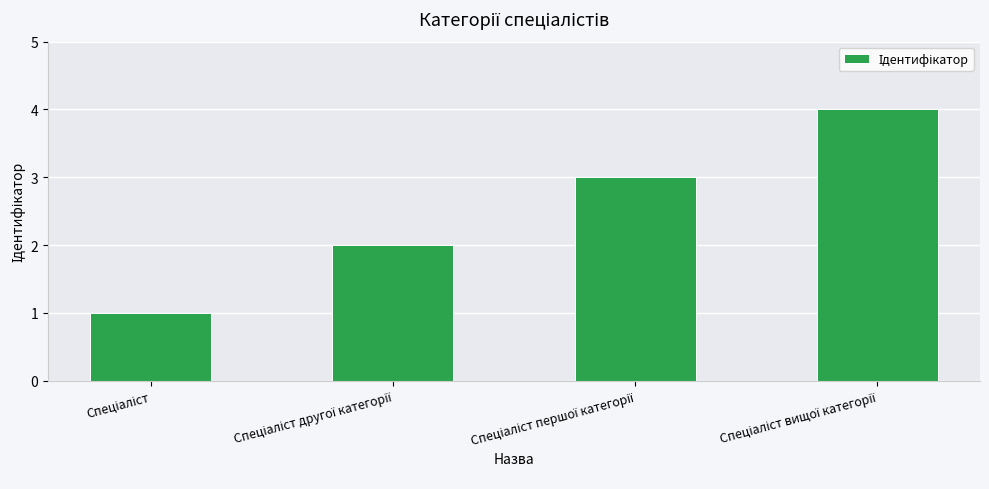

What is the maximum value shown in the chart?

4